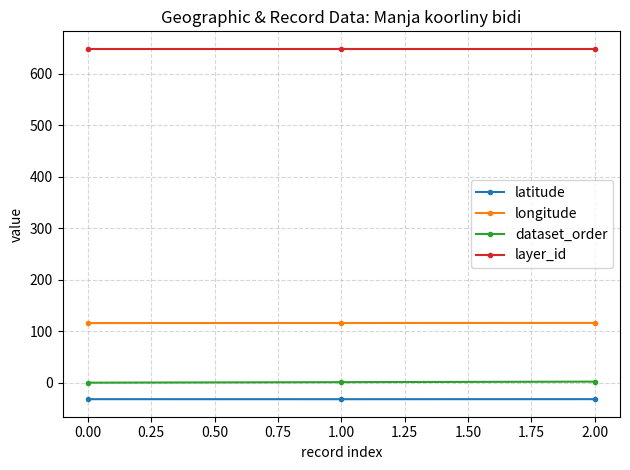

What is the average value of the dataset_order series?

1.0